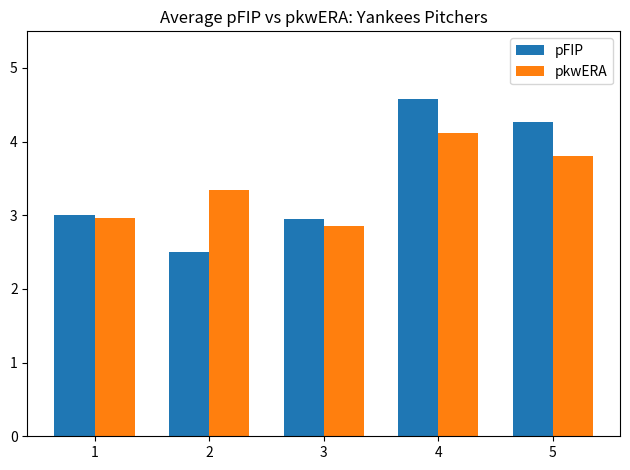

At how many categories does at least one series exceed 2?

5